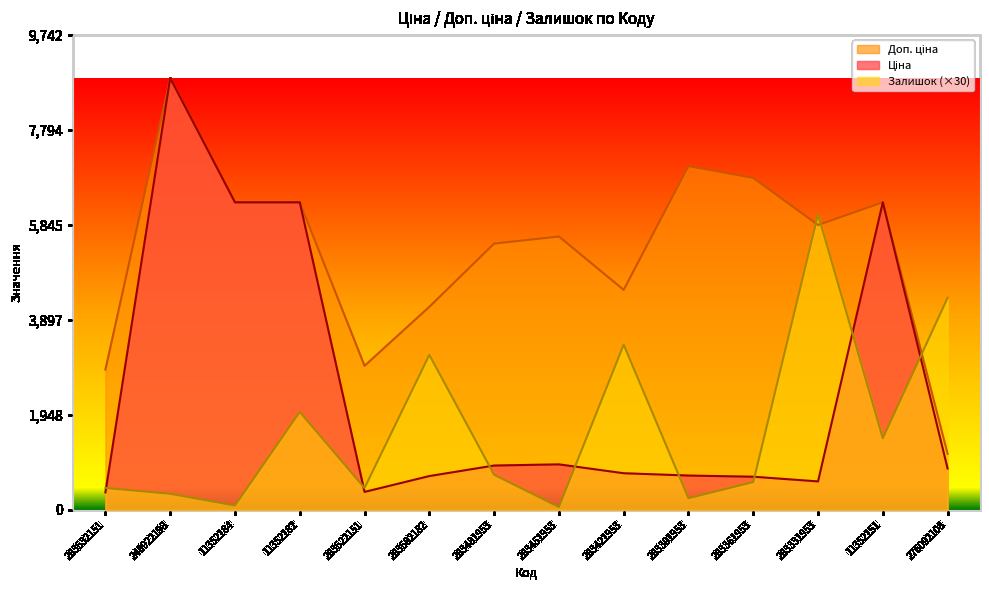

How many lines are shown in the chart?

3